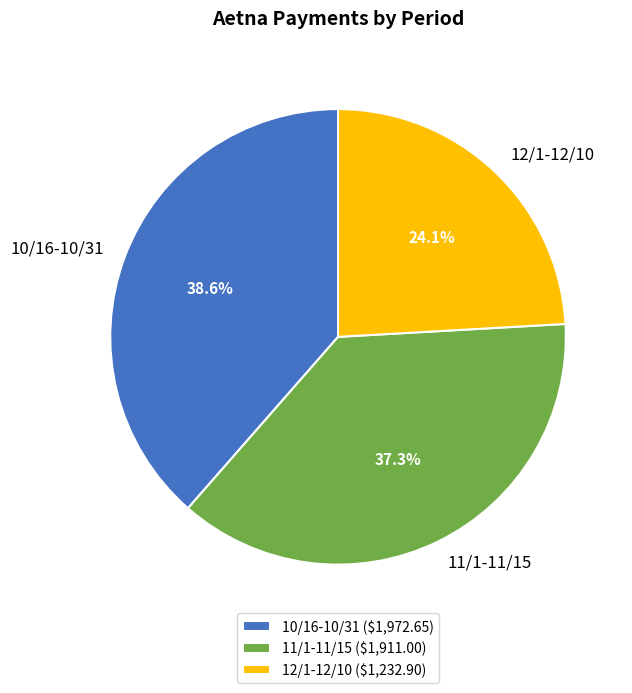

Combined, what portion of the pie is 10/16-10/31 and 11/1-11/15?

75.9%